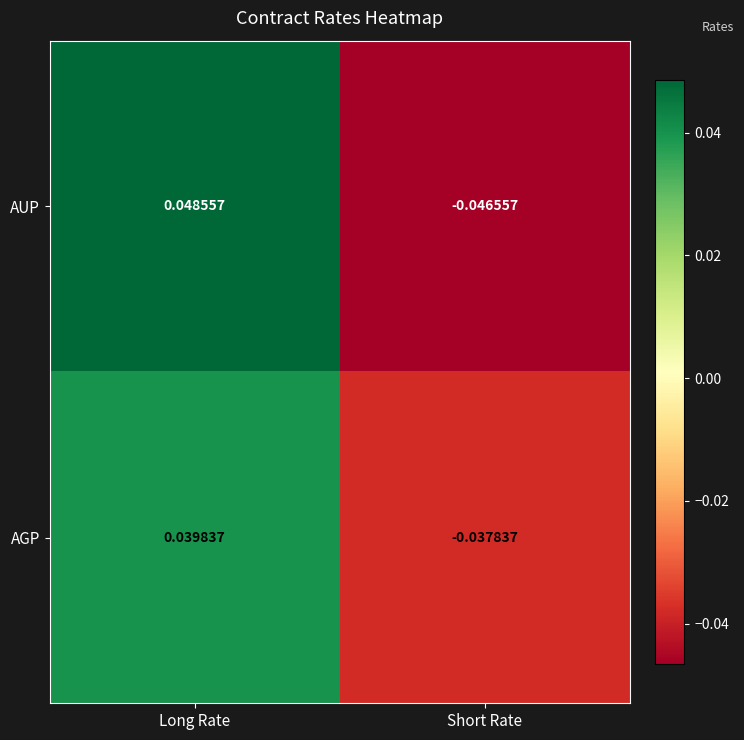

How many data points in AUP are less than 0?

1